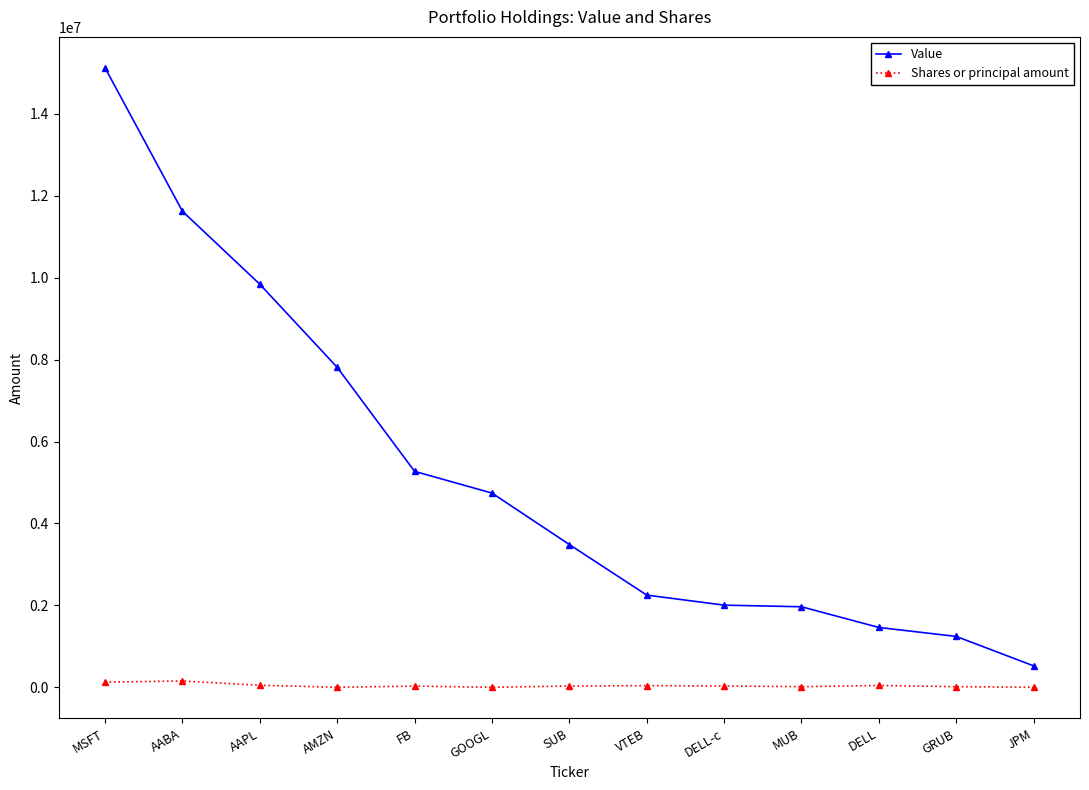

What is the difference between the highest and lowest values at DELL-c?

1972800